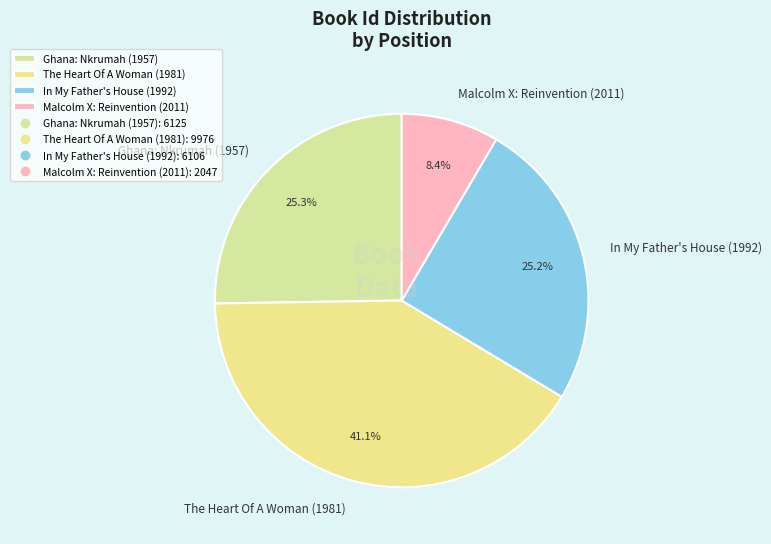

How much of the chart is everything except Malcolm X: Reinvention (2011)?

91.6%